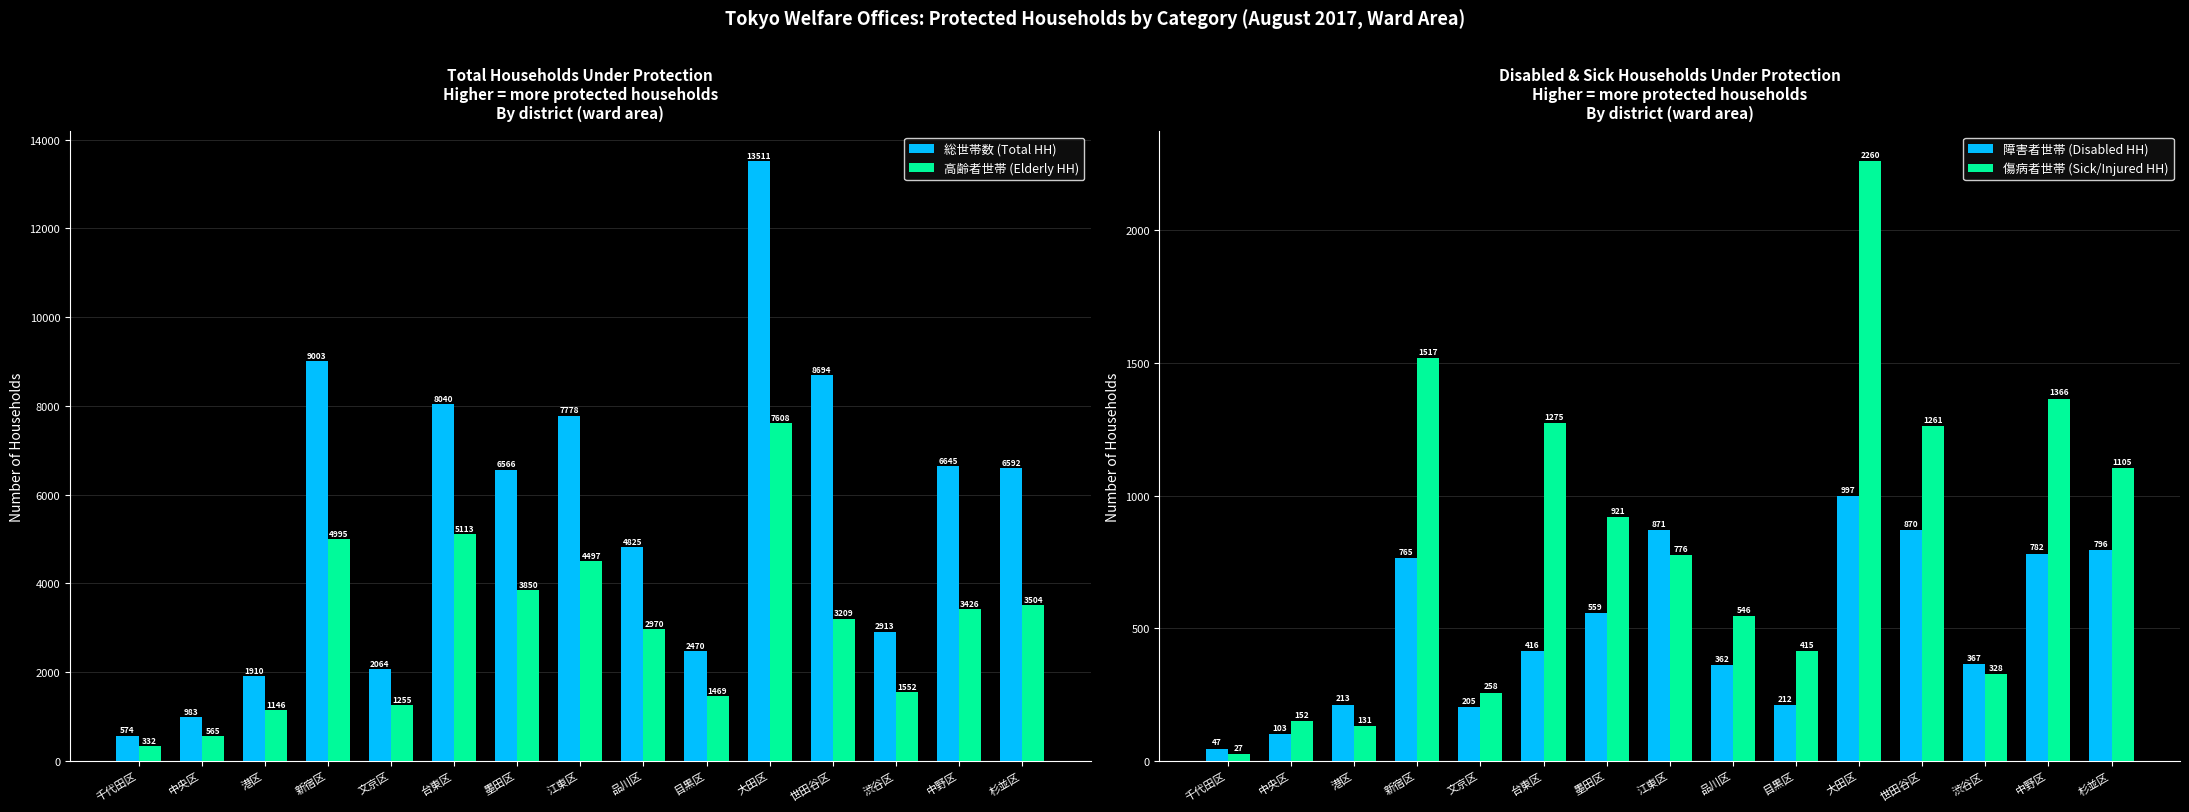

What is the label of the 14th bar from the right?

中央区